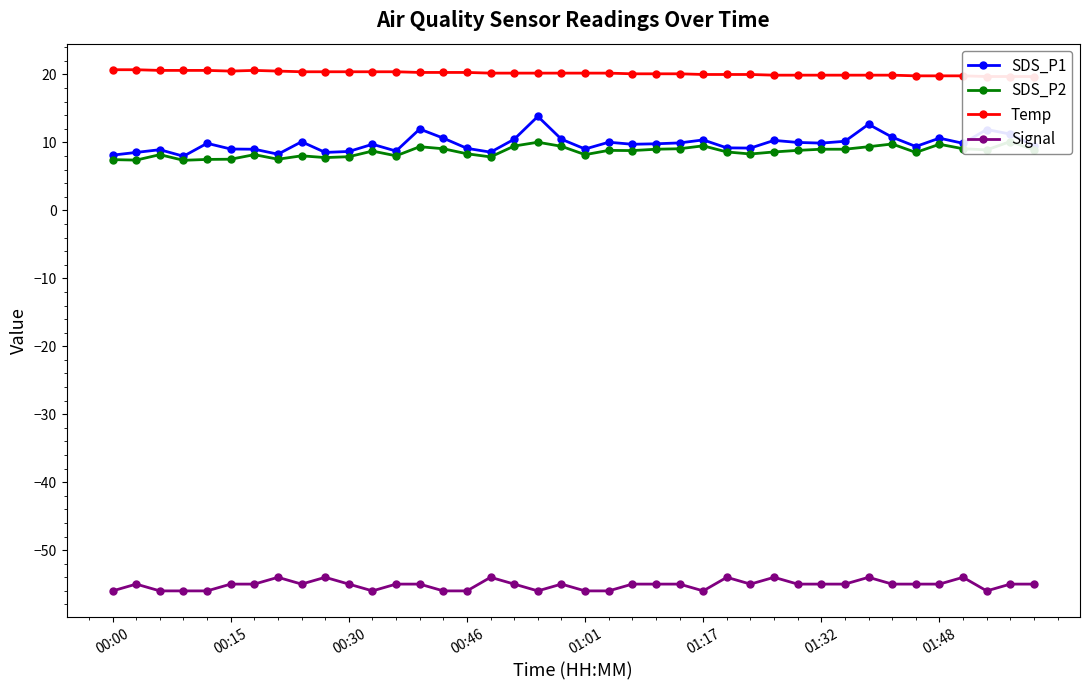

True or false: SDS_P1 and Temp cross at least once.

False